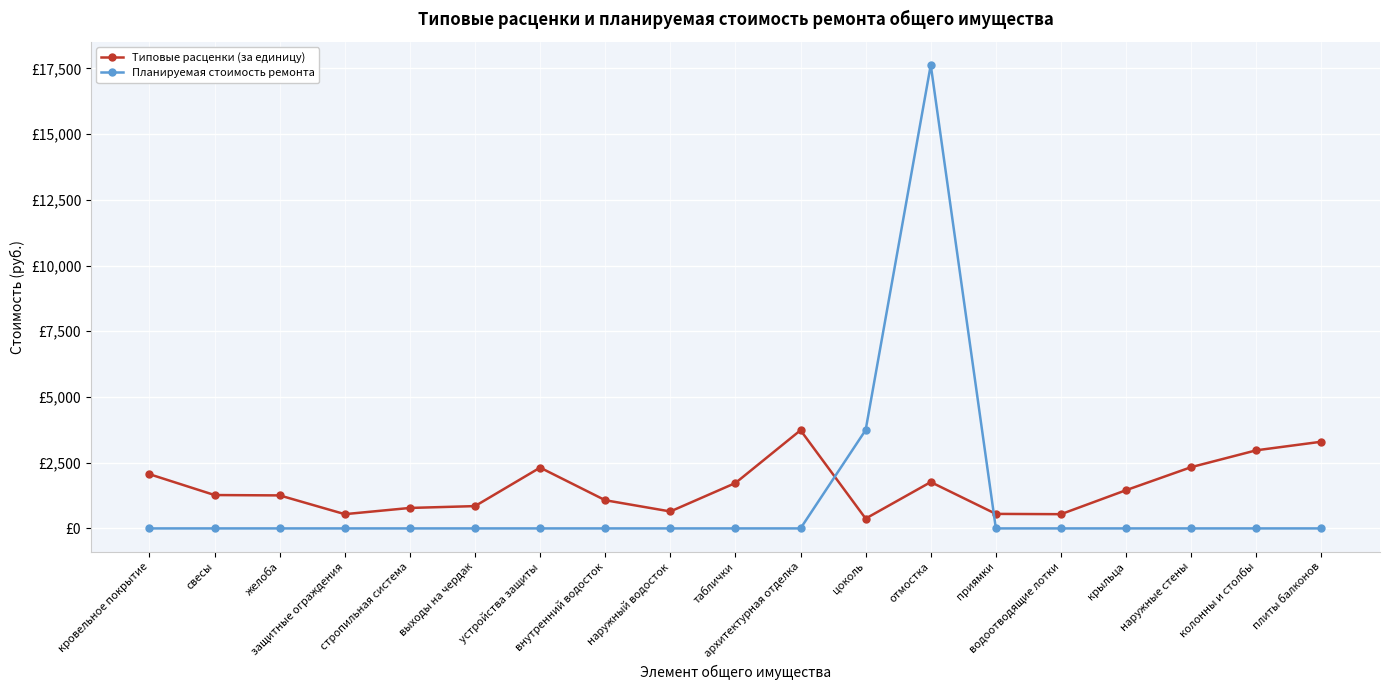

At which category is the sum across all series the highest?

отмостка